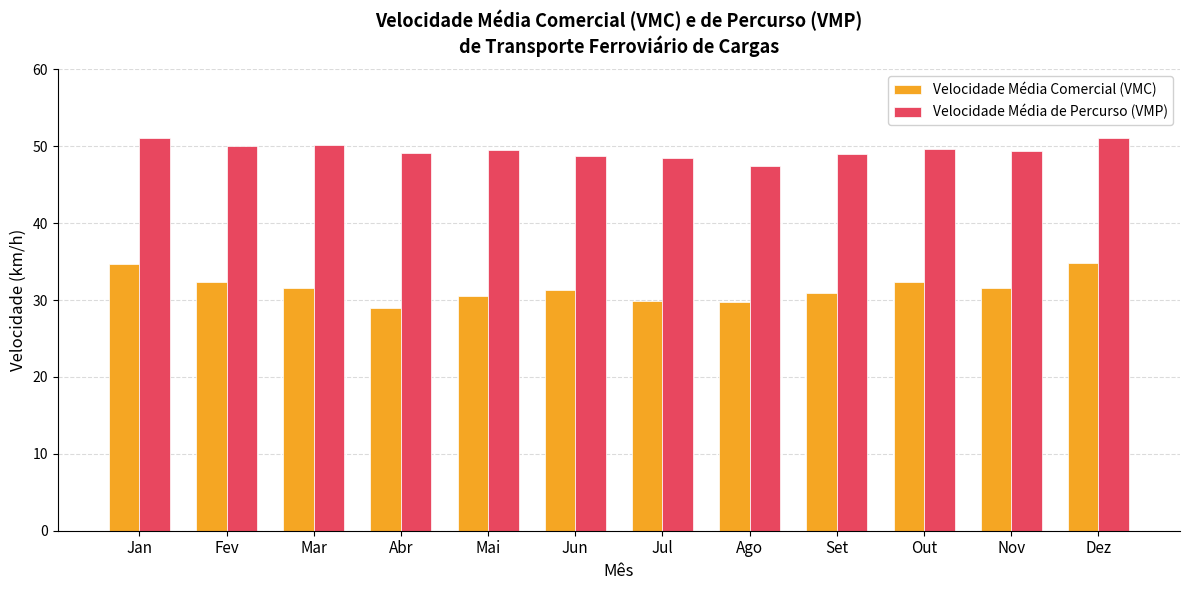

Which series has the widest spread of values?

Velocidade Média Comercial (VMC)